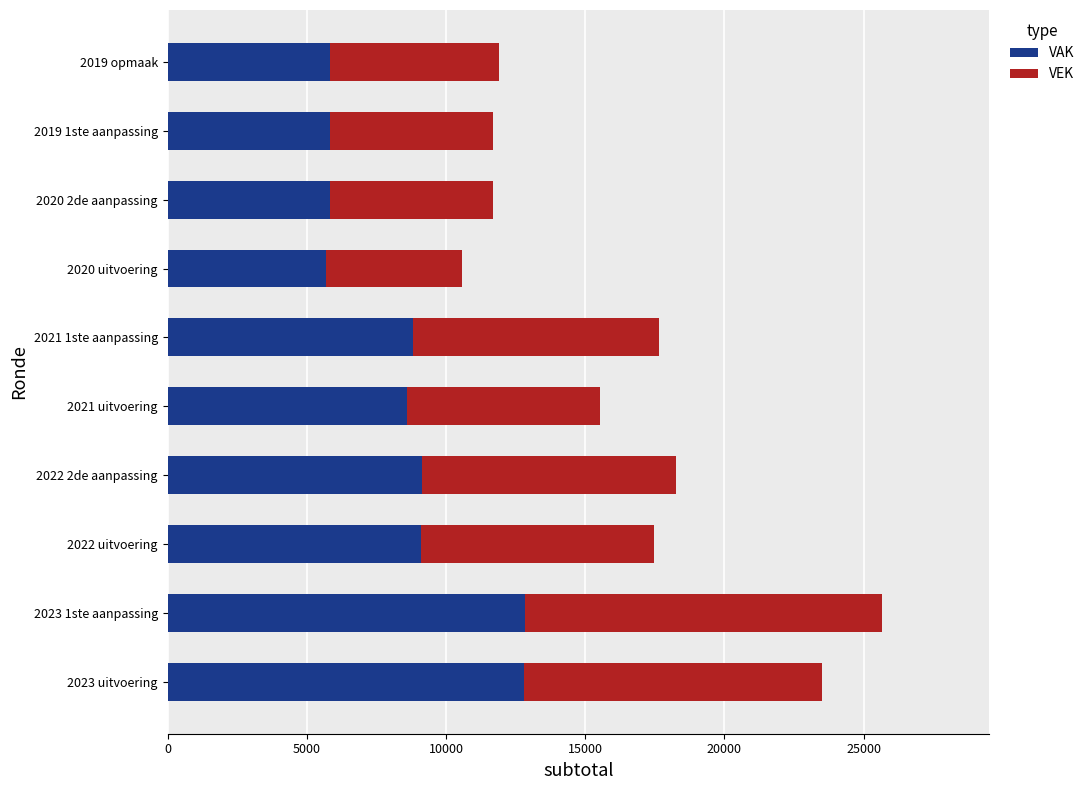

What is the highest value of the VAK series?

12829